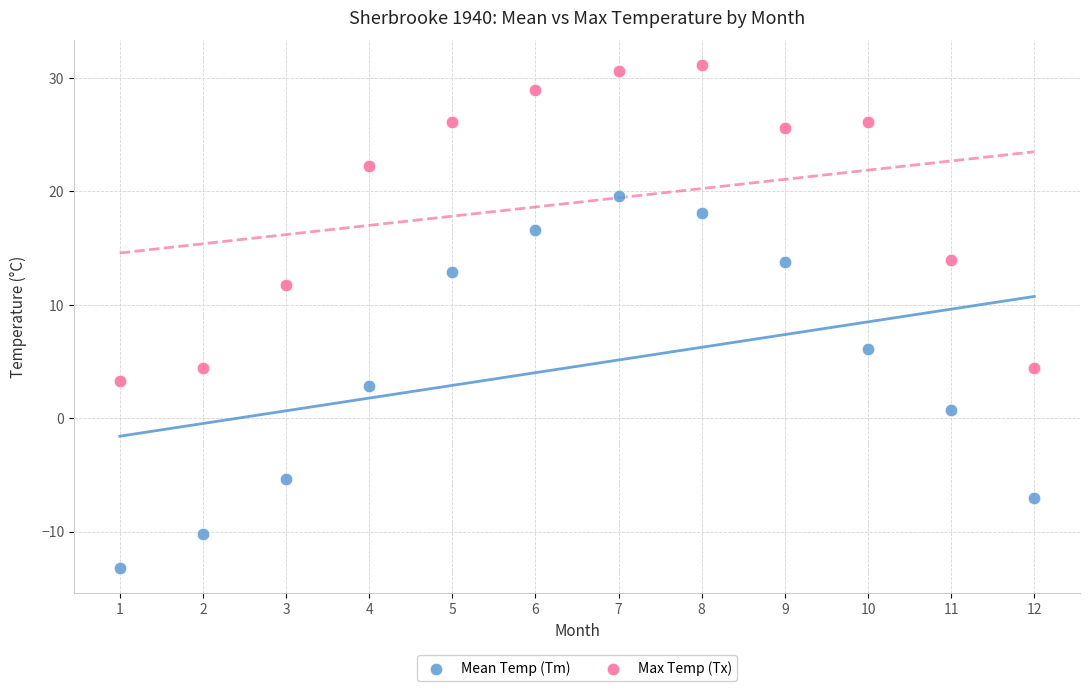

Which series has the largest Y range (max minus min)?

Mean Temp (Tm)